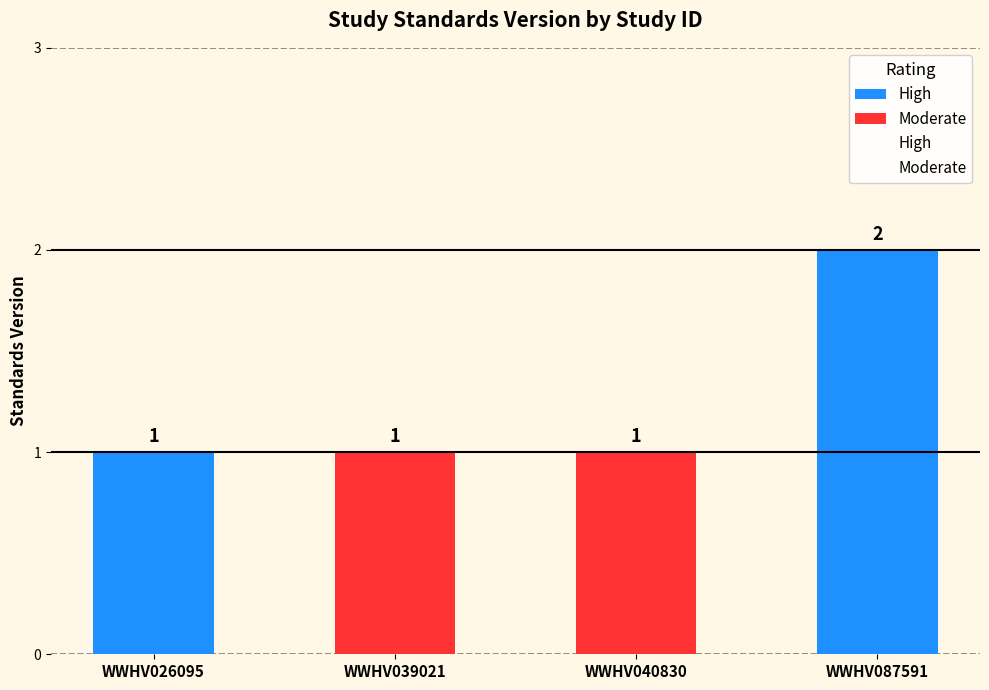

What is the value of the 2nd bar from the left?

1